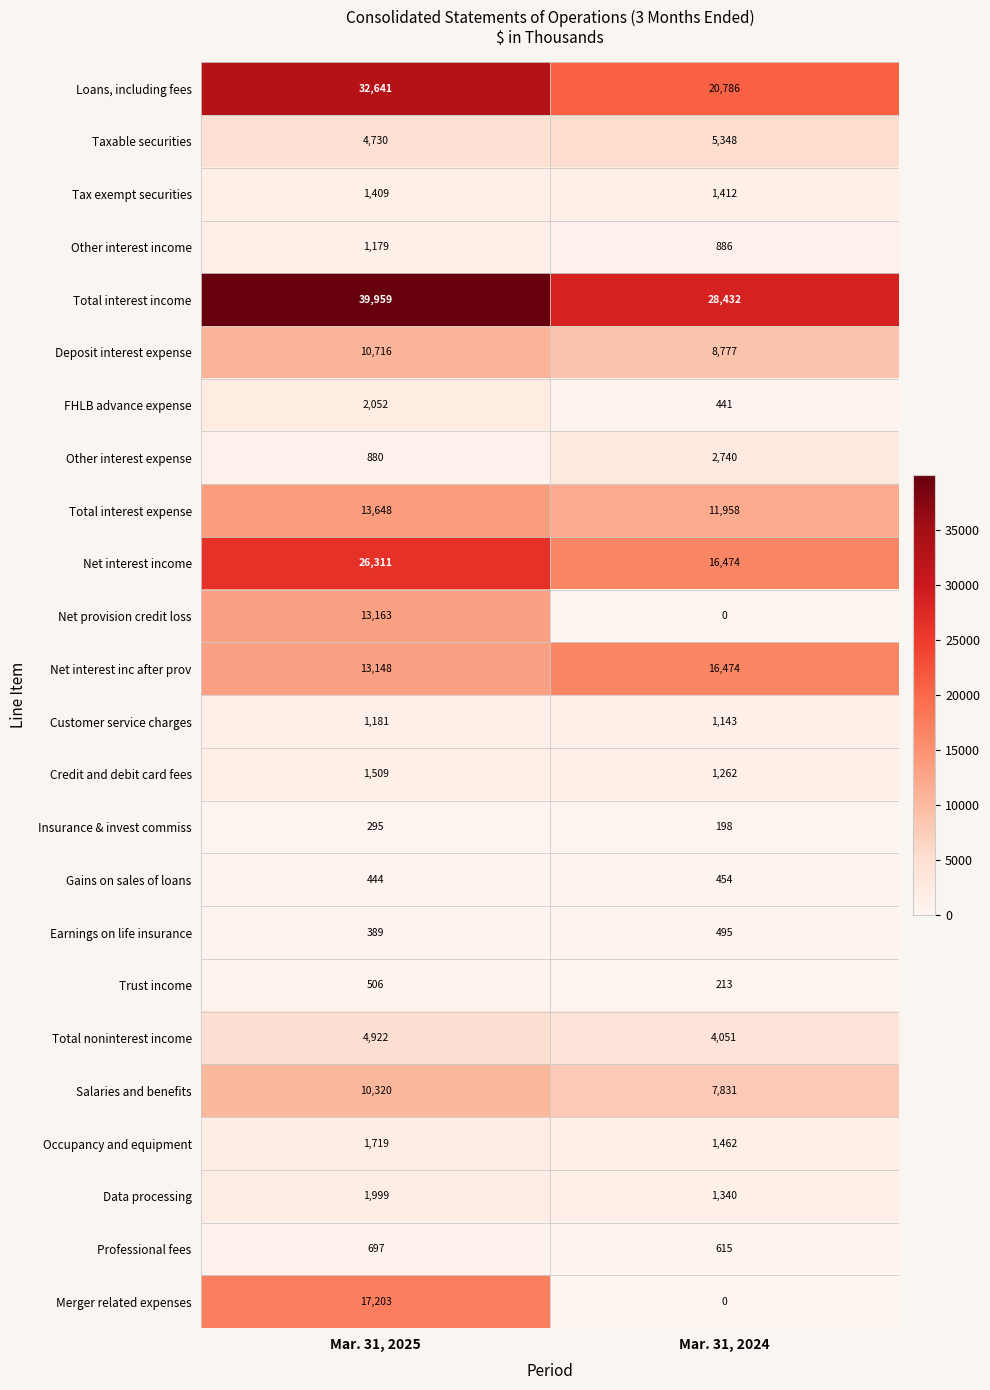

At which category is the sum across all series the highest?

Mar. 31, 2025